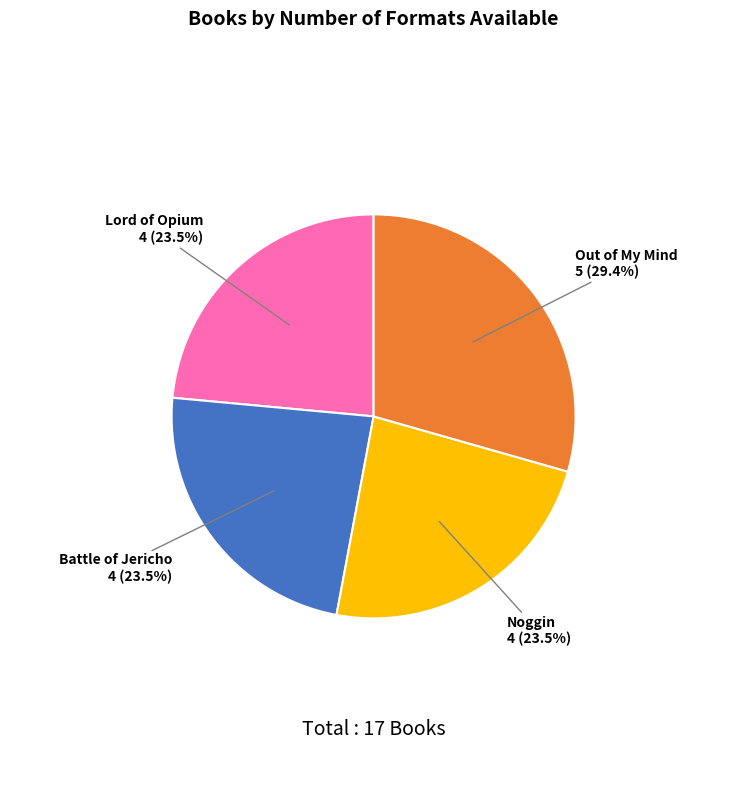

Is there any slice that represents more than half of the pie?

No